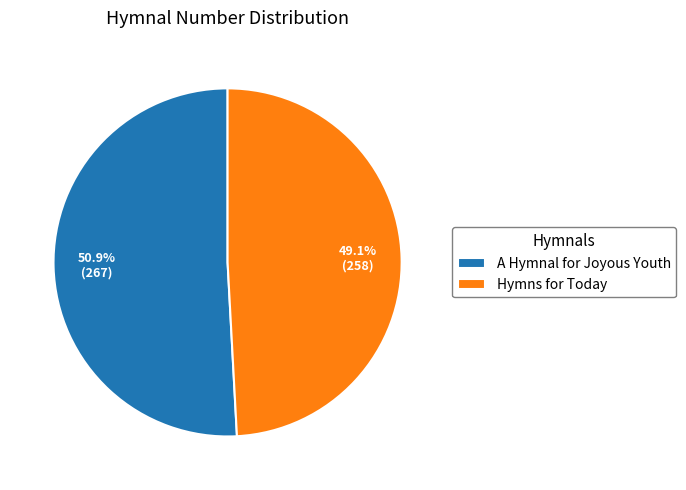

True or false: Hymns for Today accounts for 60% of the total.

False